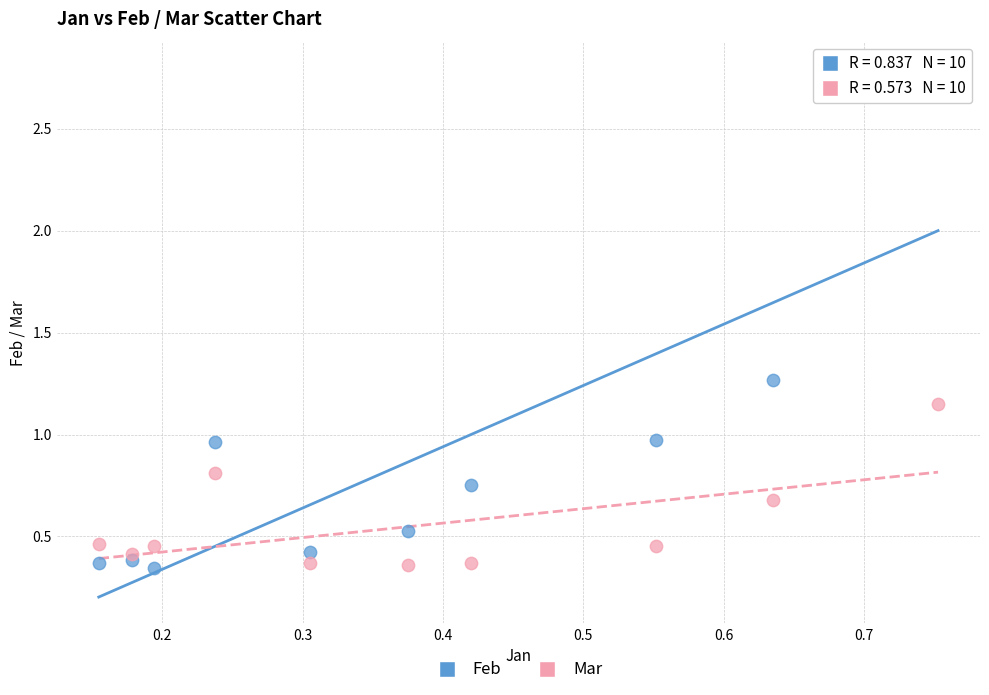

Which series has the largest Y range (max minus min)?

Feb